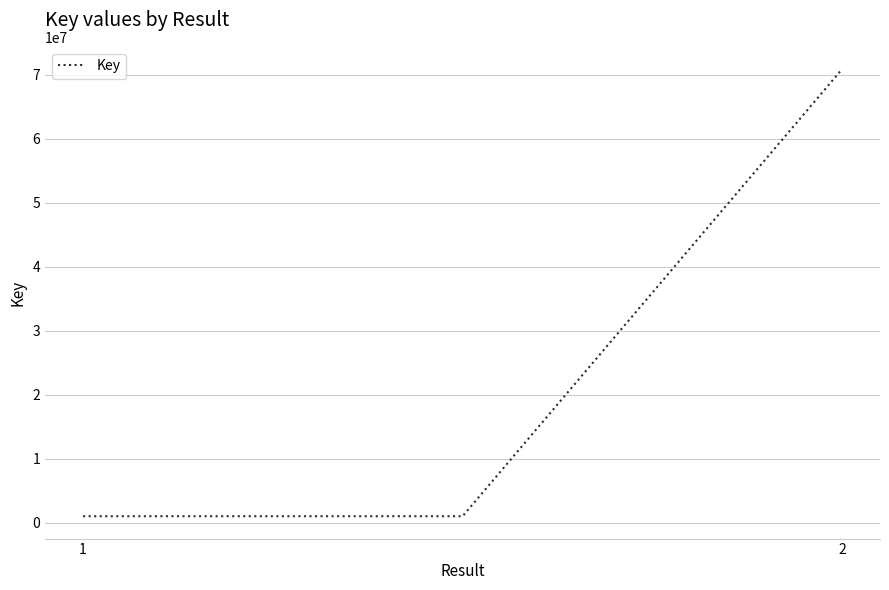

What is the difference between the maximum and minimum values?

69839340